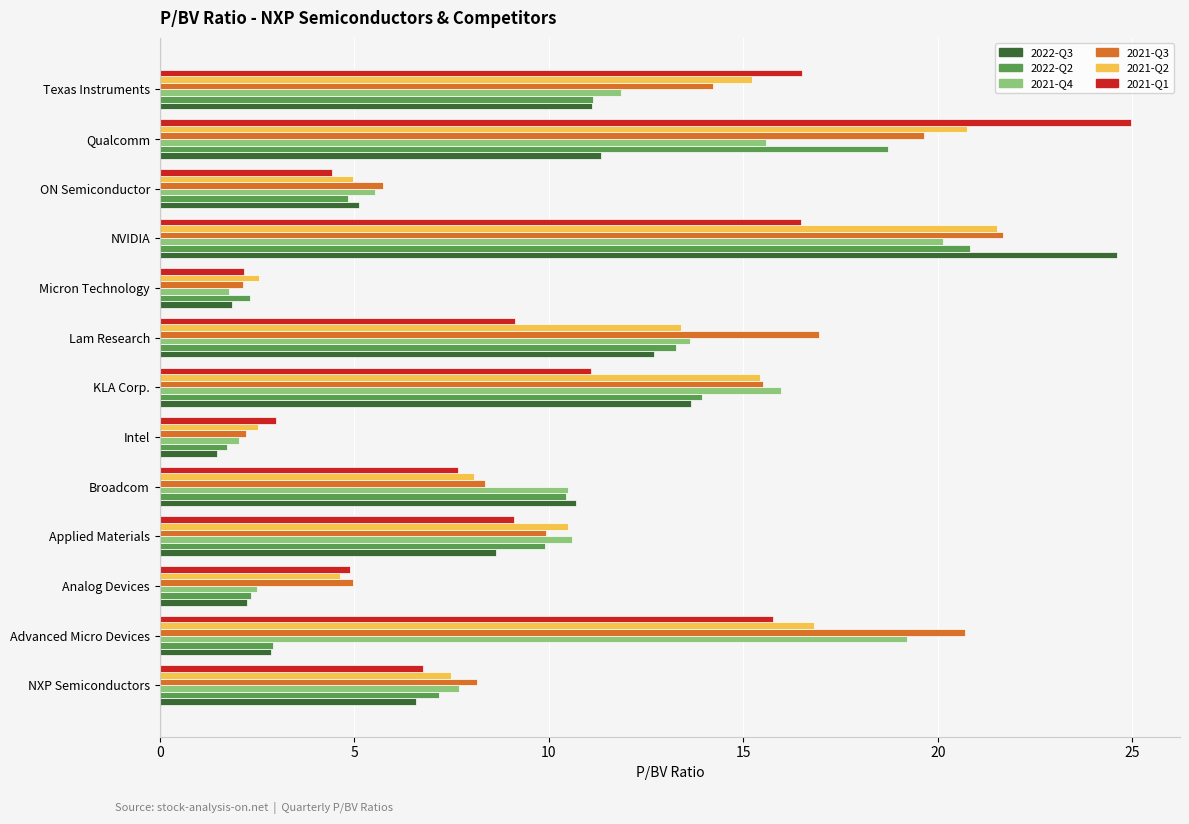

The value of 2021-Q4 at Applied Materials is 10.6. True or false?

True